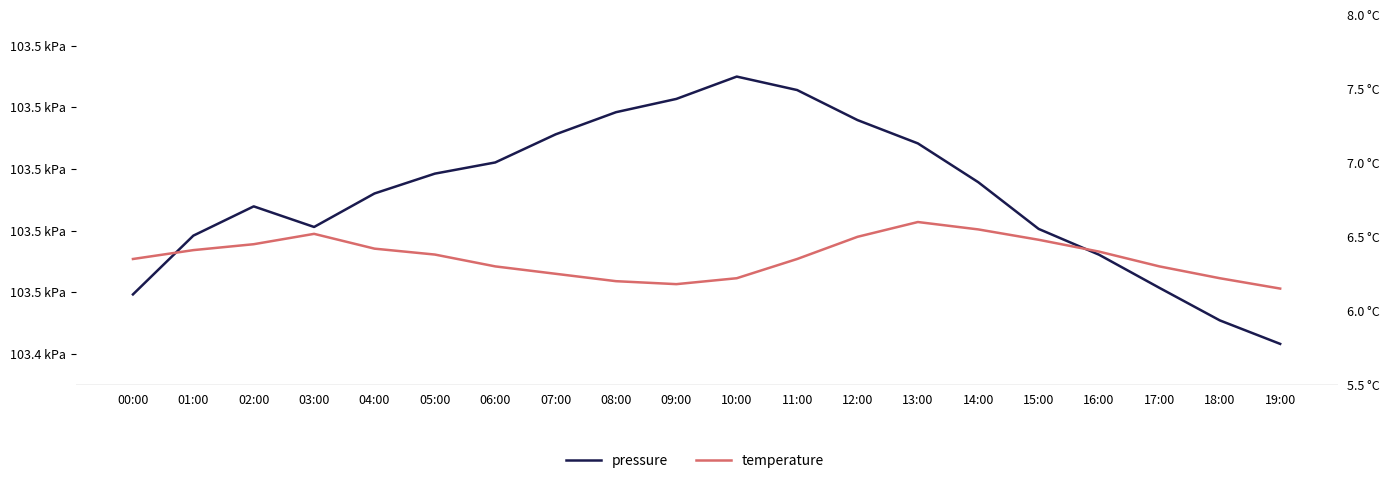

True or false: temperature and pressure intersect in this chart.

False